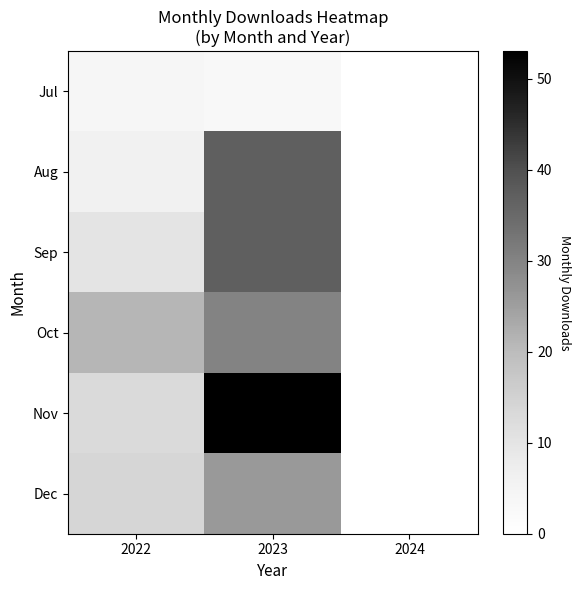

How many categories are shown in the chart?

3